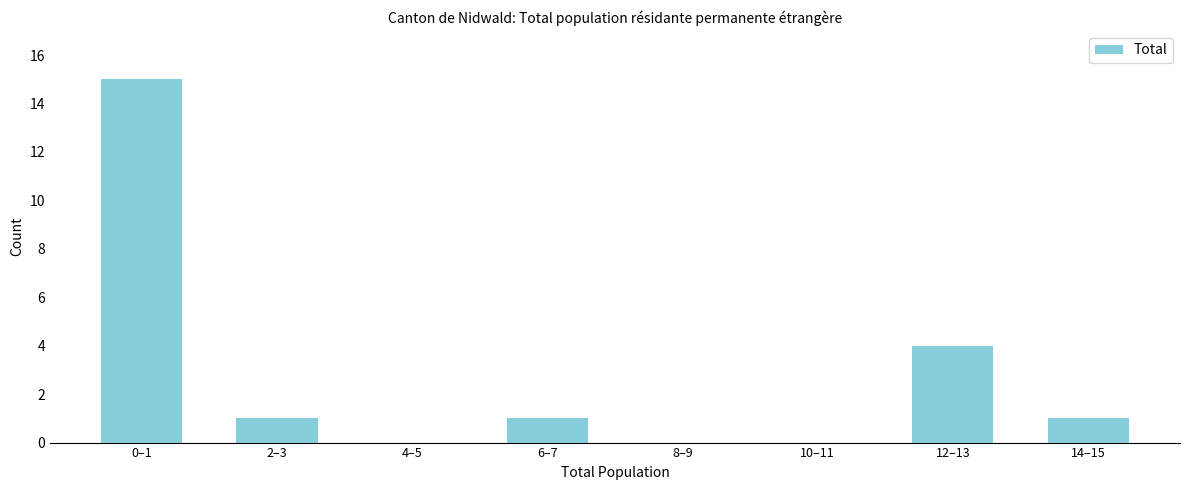

Reading left to right, transcribe all the data shown in this chart.

0–1=15	2–3=1	4–5=0	6–7=1	8–9=0	10–11=0	12–13=4	14–15=1